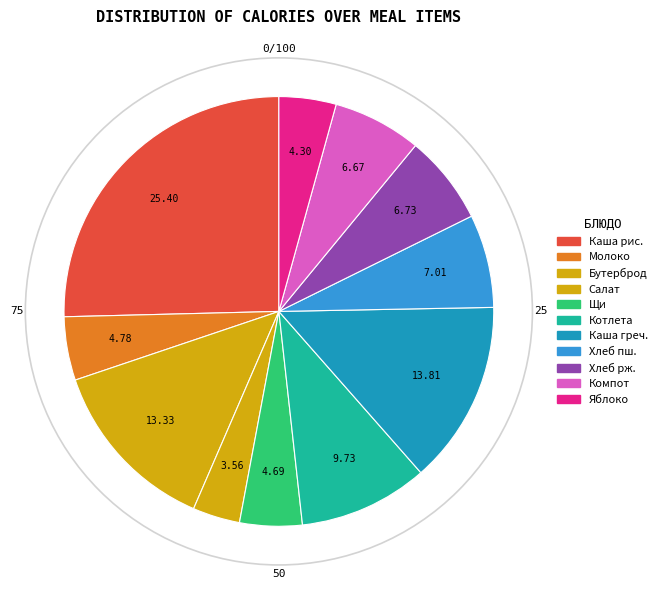

Count the number of slices in the pie.

11